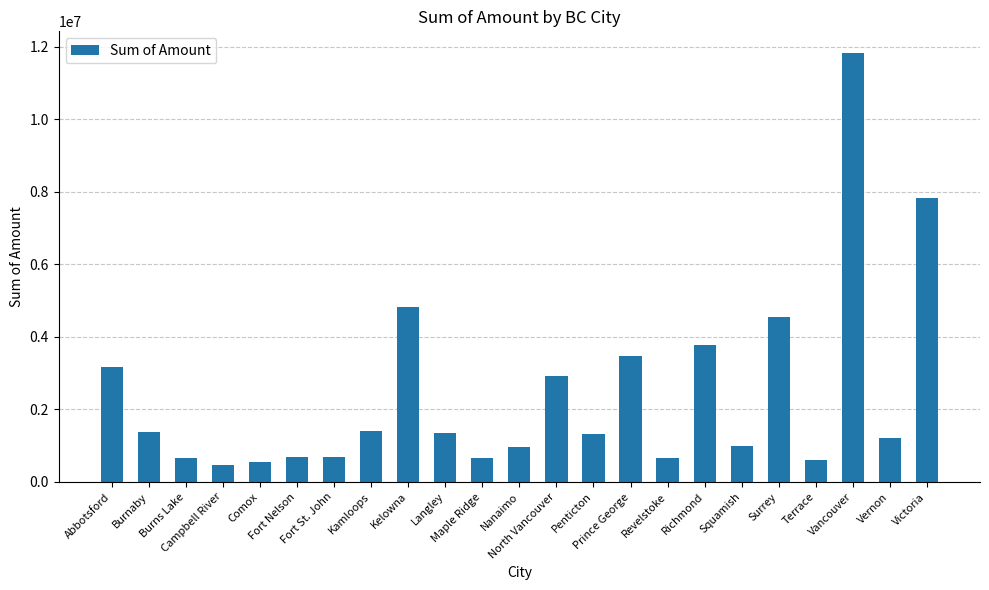

What is the greatest value displayed?

11837577.3